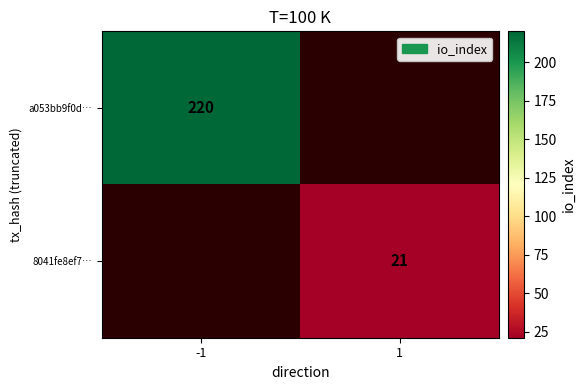

The value of a053bb9f0d… at -1 is 220. True or false?

True